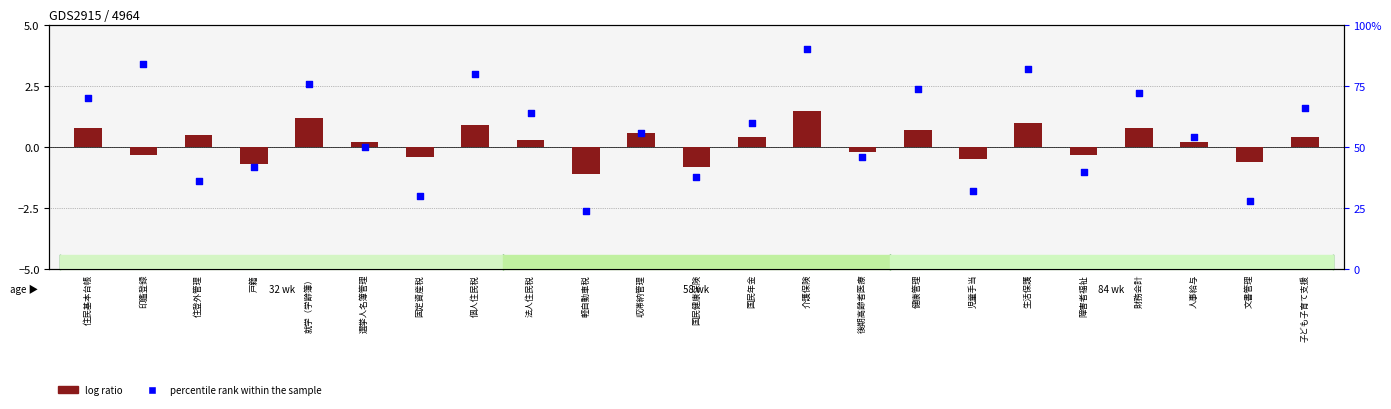

What is the total value across all series at 障害者福祉?

39.7